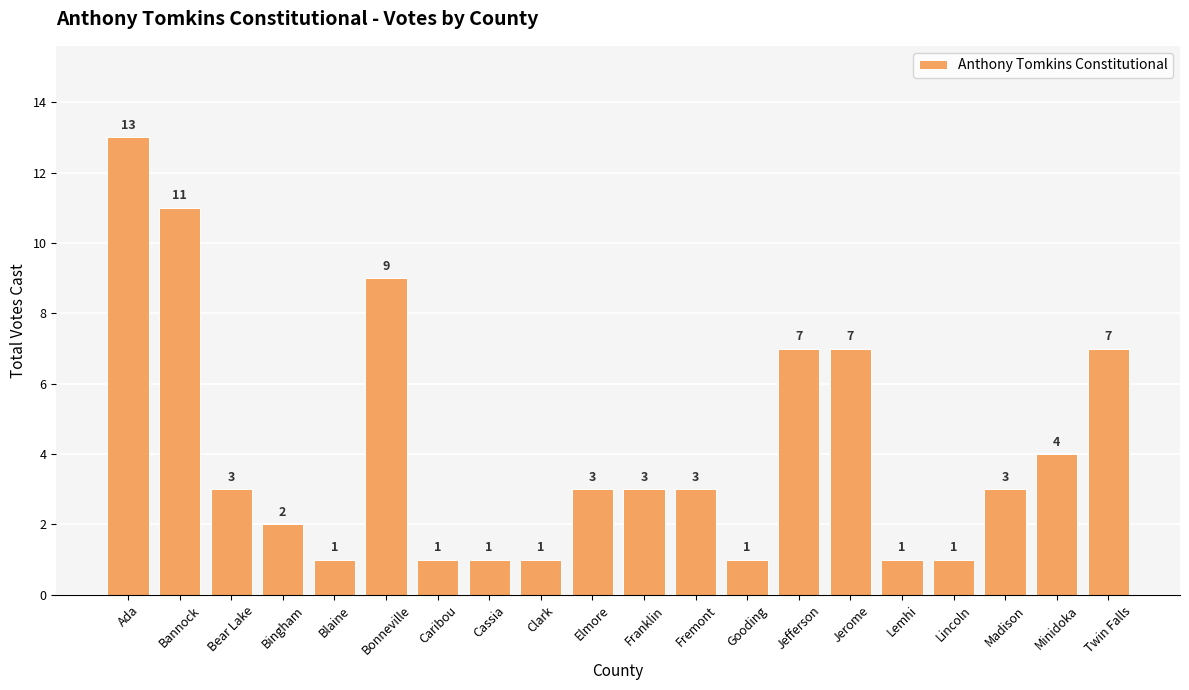

True or false: the data shows 4 at Minidoka.

True